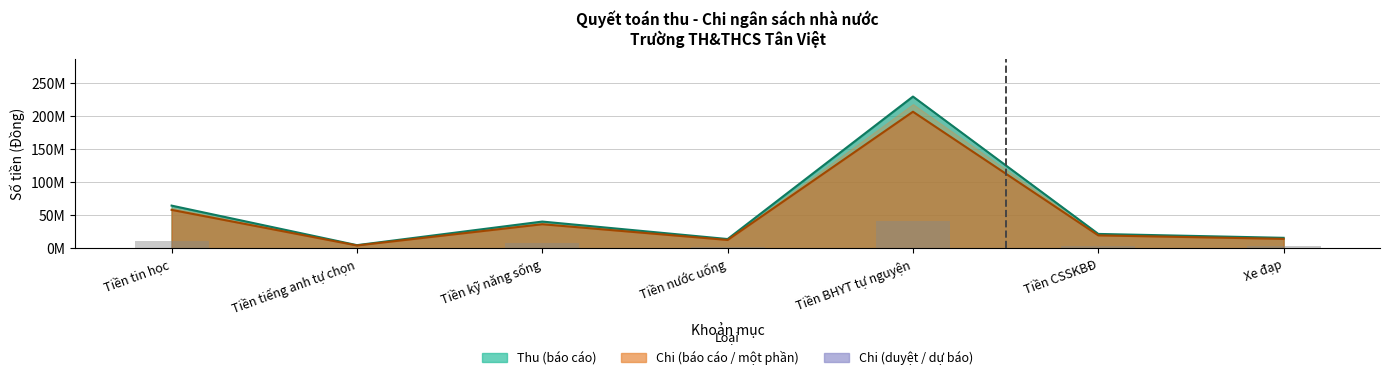

Rank the categories by Thu (duyệt) value from highest to lowest.

Tiền BHYT tự nguyện, Tiền tin học, Tiền kỹ năng sống, Tiền CSSKBĐ, Xe đạp, Tiền nước uống, Tiền tiếng anh tự chọn